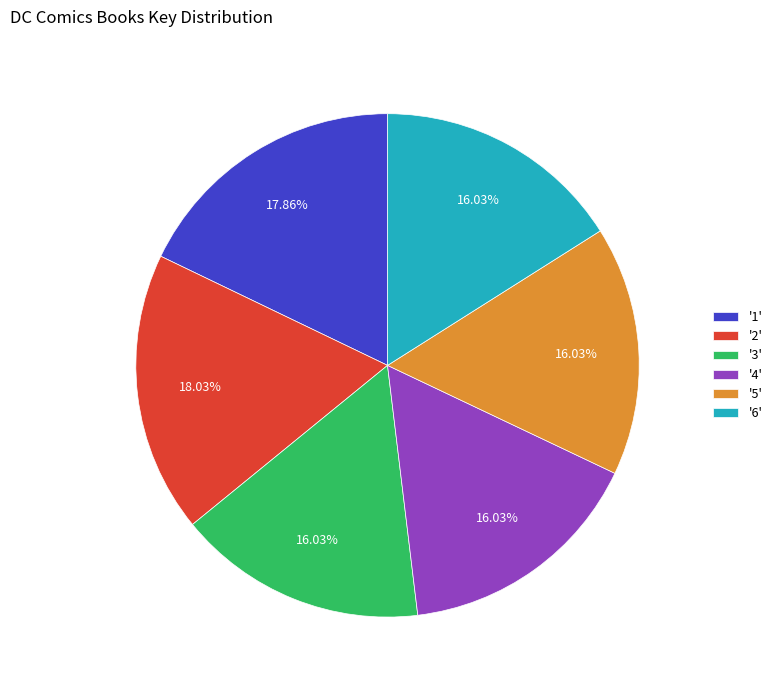

Do '4' and '2' together represent more than half of the pie?

No